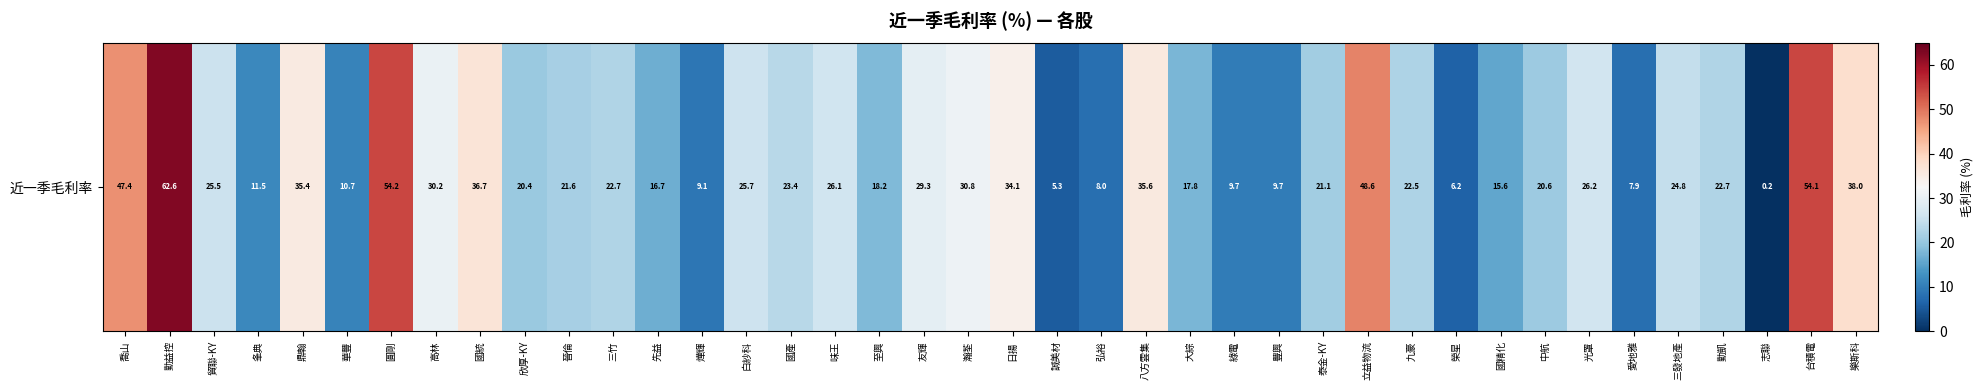

Which label corresponds to the smallest value in the chart?

志聯